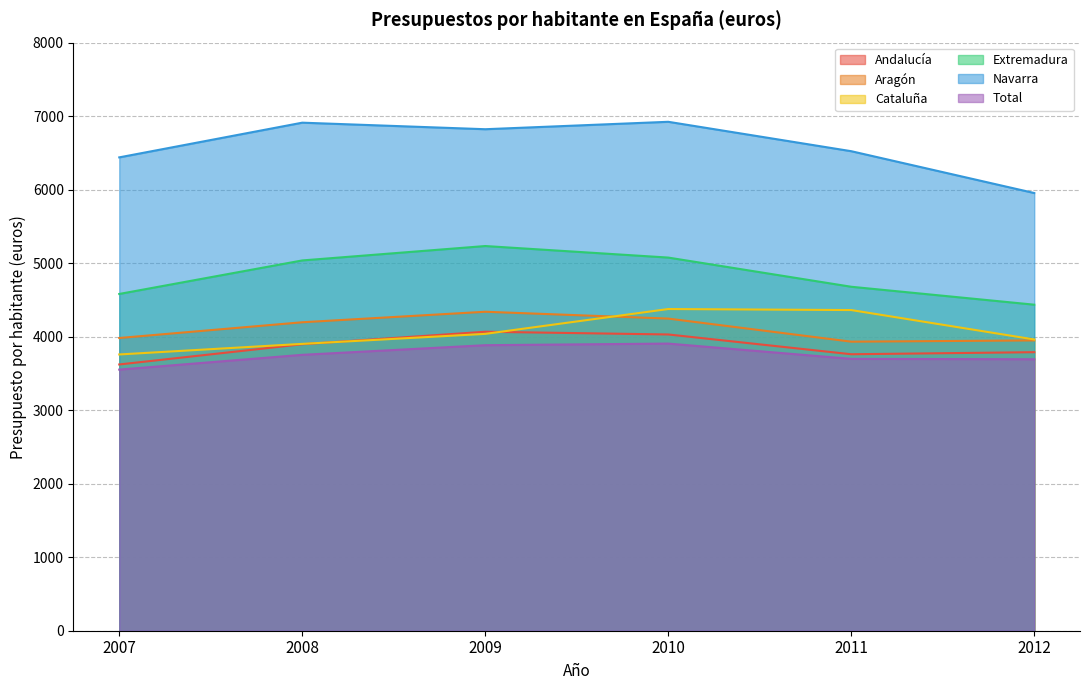

Is the value of Total at 2011 greater than the value of Extremadura at 2011?

No